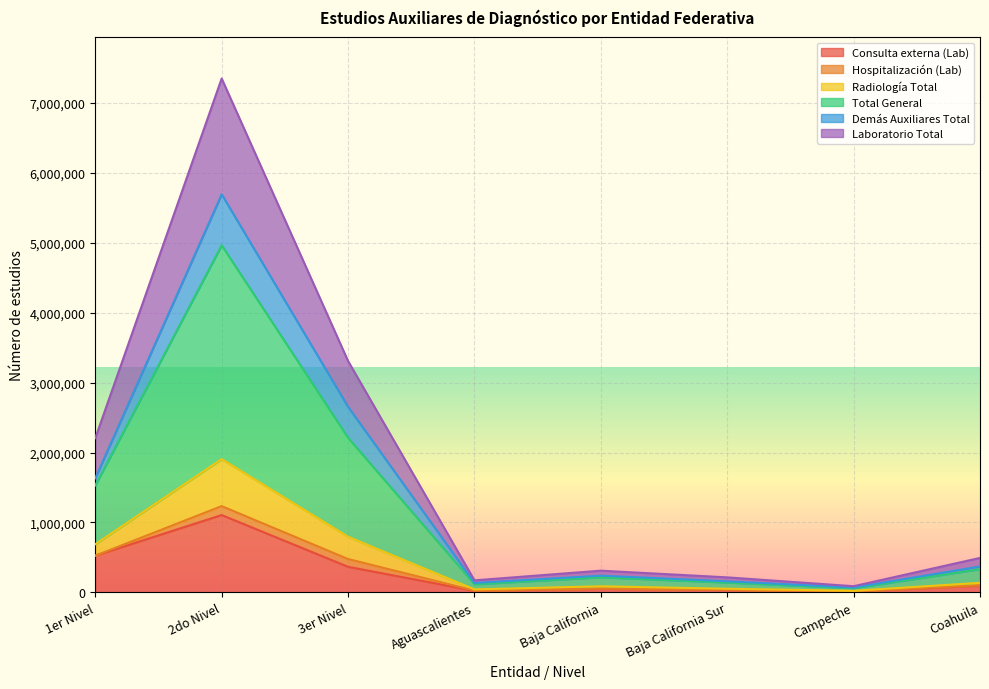

How many lines are shown in the chart?

6